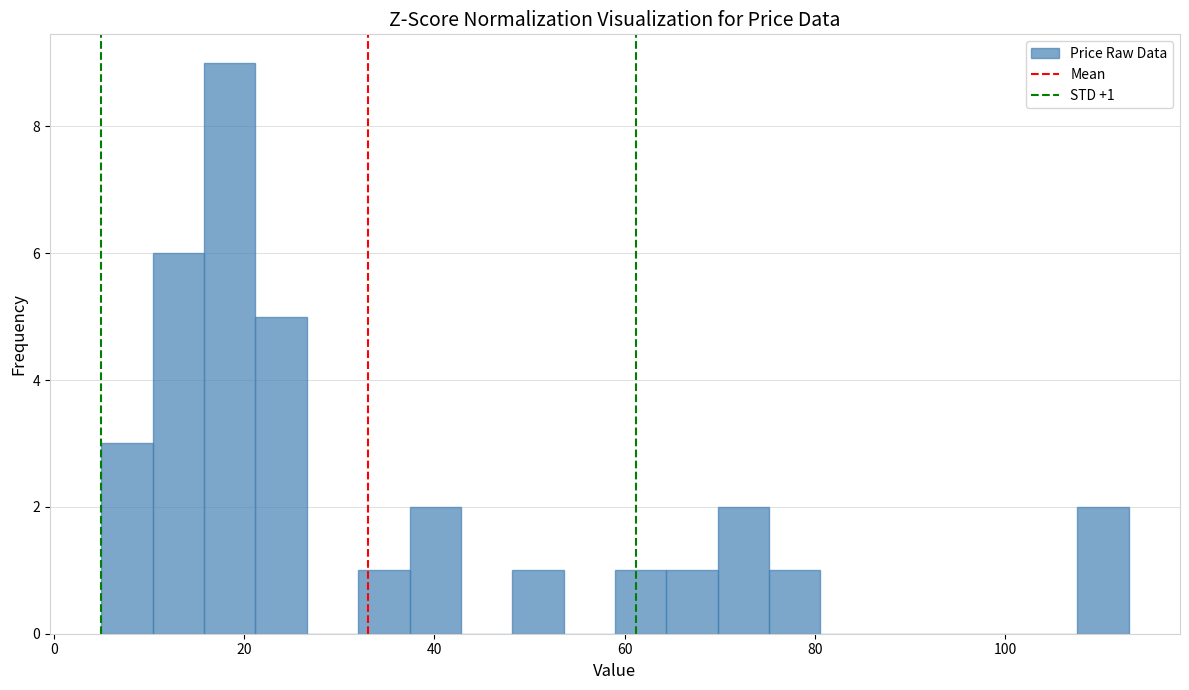

Around what value on the x-axis is the tallest bar? Give the approximate position of its centre, as read against the axis.

18